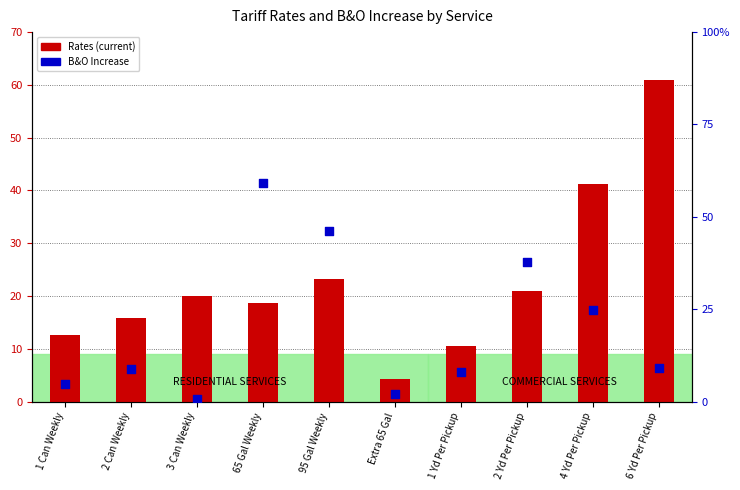

At how many categories does at least one series exceed 6?

9